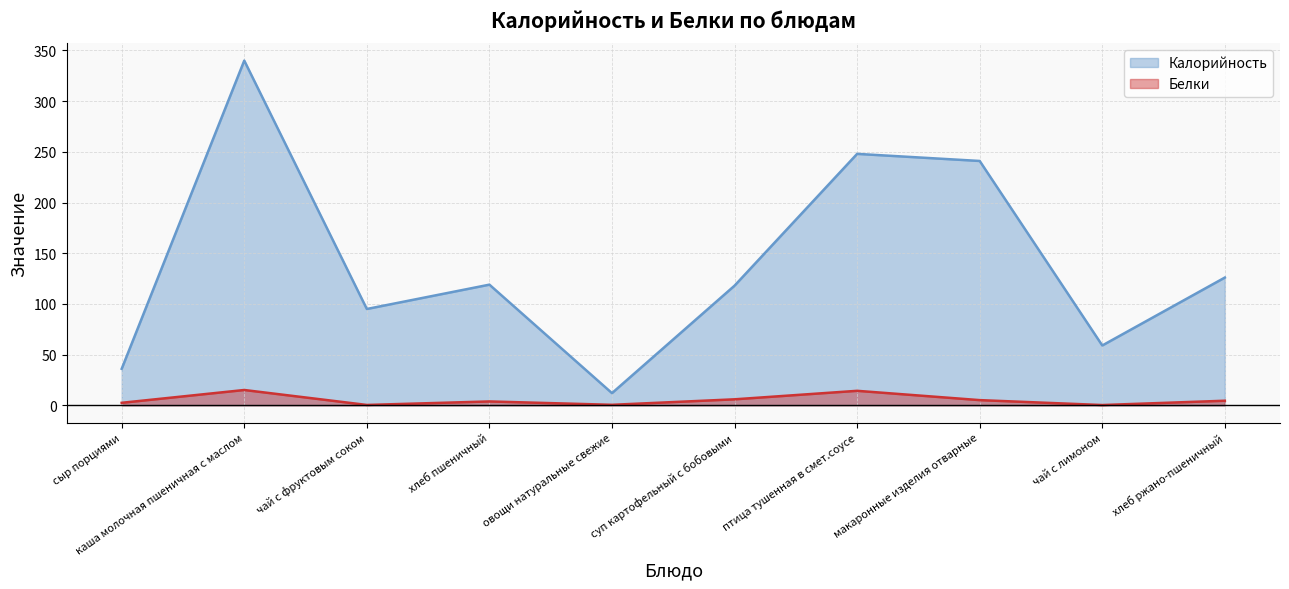

Which category has the highest value across all series?

каша молочная пшеничная с маслом